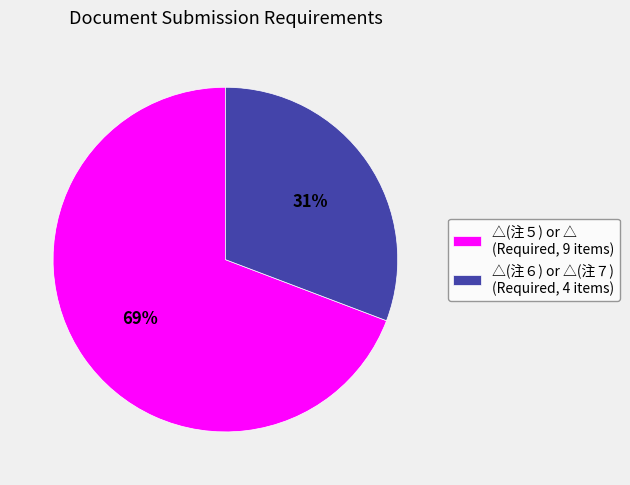

Is the sum of △(注５) or △ and △(注６) or △(注７) greater than half?

Yes